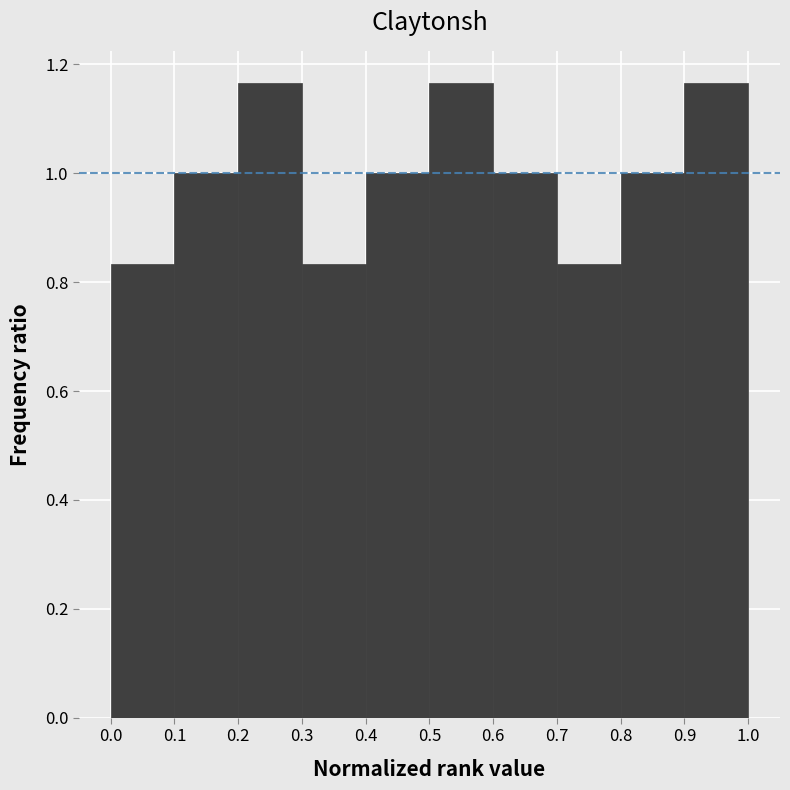

How tall is the bar that spans 0.7 to 0.8 on the x-axis? The values are not printed on the chart, so give them approximately, as read against the axis.

0.84